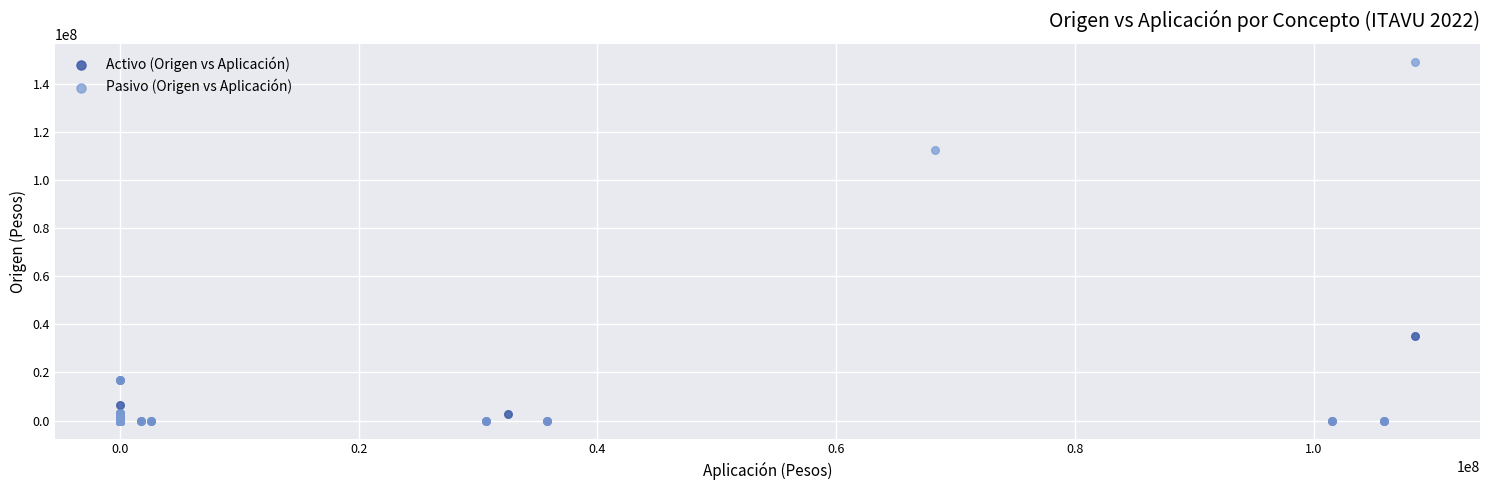

What are all the series names shown in the legend?

Activo (Origen vs Aplicación), Pasivo (Origen vs Aplicación)